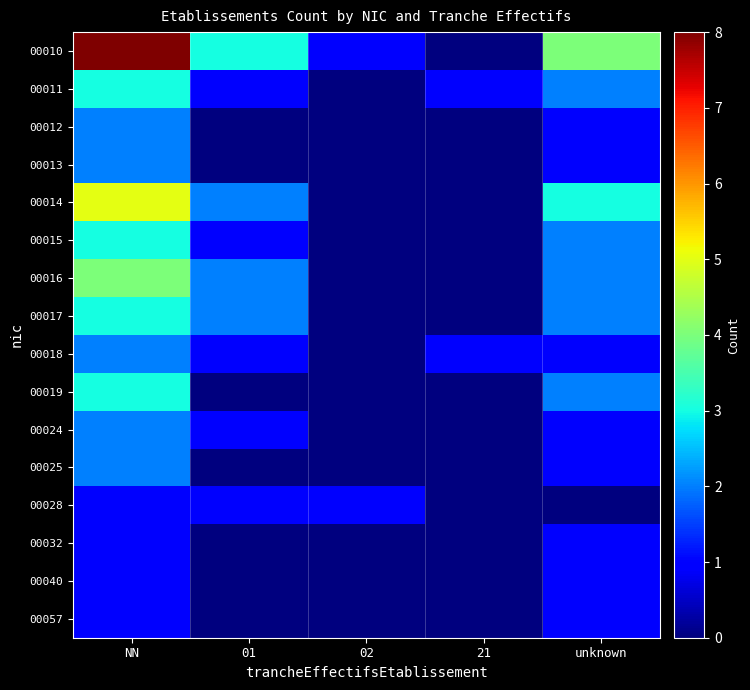

Reading left to right, extract all data points from this chart.

00010: NN=8	01=3	02=1	21=0	unknown=4
00011: NN=3	01=1	02=0	21=1	unknown=2
00012: NN=2	01=0	02=0	21=0	unknown=1
00013: NN=2	01=0	02=0	21=0	unknown=1
00014: NN=5	01=2	02=0	21=0	unknown=3
00015: NN=3	01=1	02=0	21=0	unknown=2
00016: NN=4	01=2	02=0	21=0	unknown=2
00017: NN=3	01=2	02=0	21=0	unknown=2
00018: NN=2	01=1	02=0	21=1	unknown=1
00019: NN=3	01=0	02=0	21=0	unknown=2
00024: NN=2	01=1	02=0	21=0	unknown=1
00025: NN=2	01=0	02=0	21=0	unknown=1
00028: NN=1	01=1	02=1	21=0	unknown=0
00032: NN=1	01=0	02=0	21=0	unknown=1
00040: NN=1	01=0	02=0	21=0	unknown=1
00057: NN=1	01=0	02=0	21=0	unknown=1